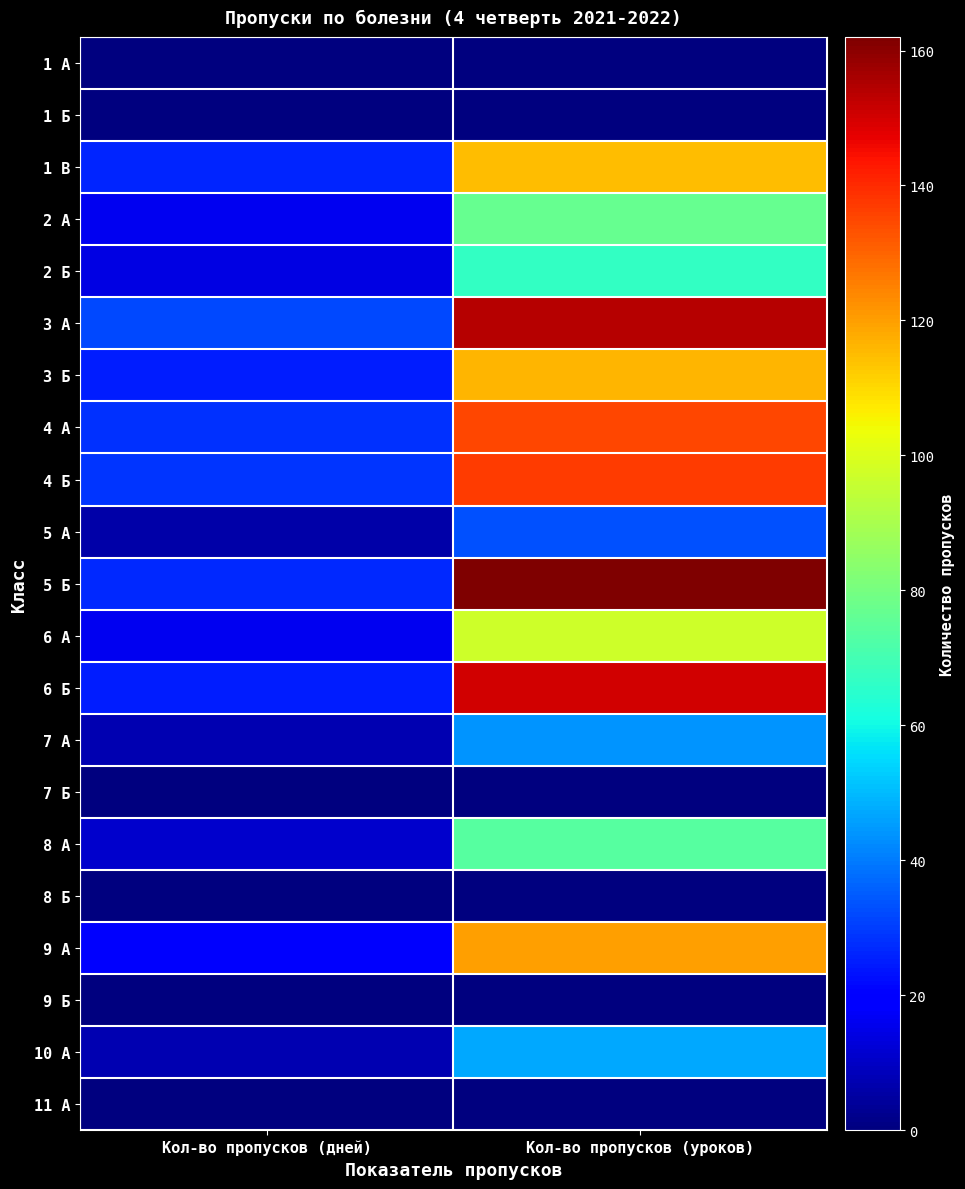

Which has a higher value, Кол-во пропусков (уроков) or Кол-во пропусков (дней)?

Кол-во пропусков (уроков)